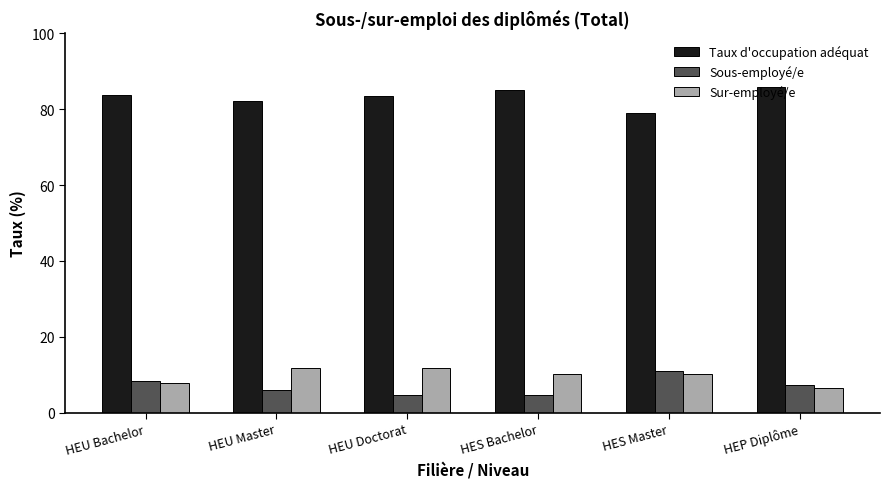

Where does the Sur-employé/e series first go above 10?

HEU Master